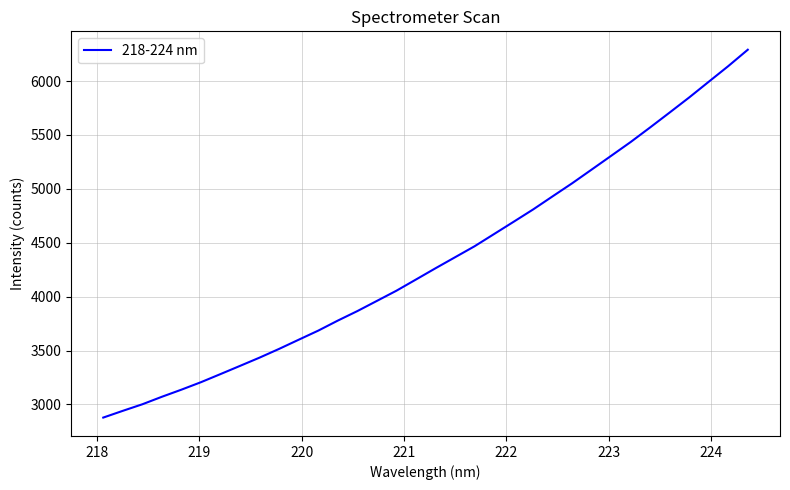

What is the difference between the maximum and minimum values?

3413.1